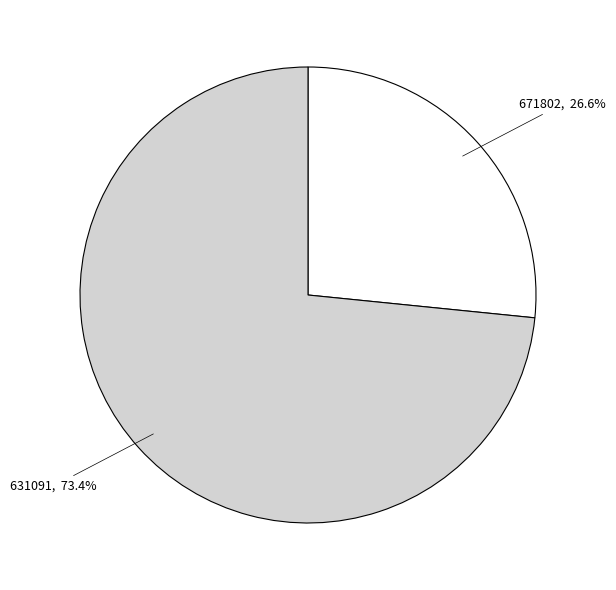

To the nearest percent, what is the difference between the largest and smallest slice percentages?

47%